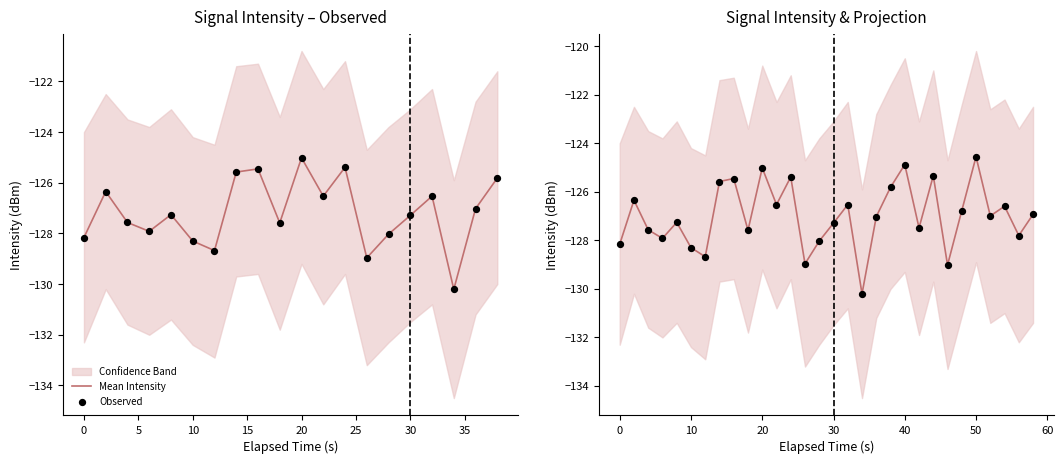

At how many categories does at least one series exceed -127?

15